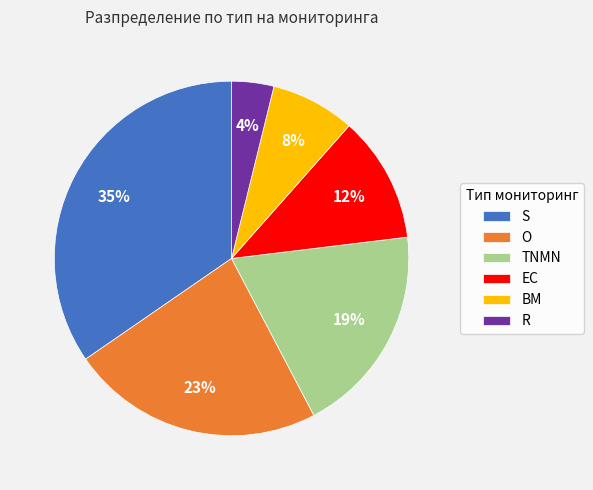

To the nearest percent, what portion does O represent?

23%